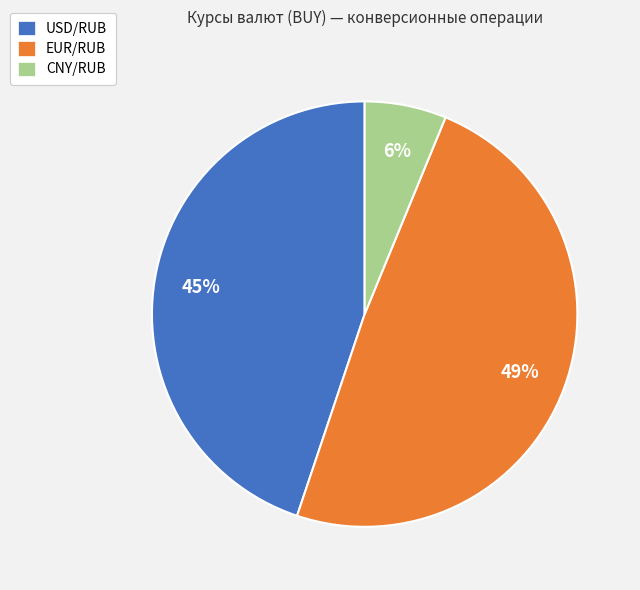

The CNY/RUB slice represents 6% of the pie. True or false?

True